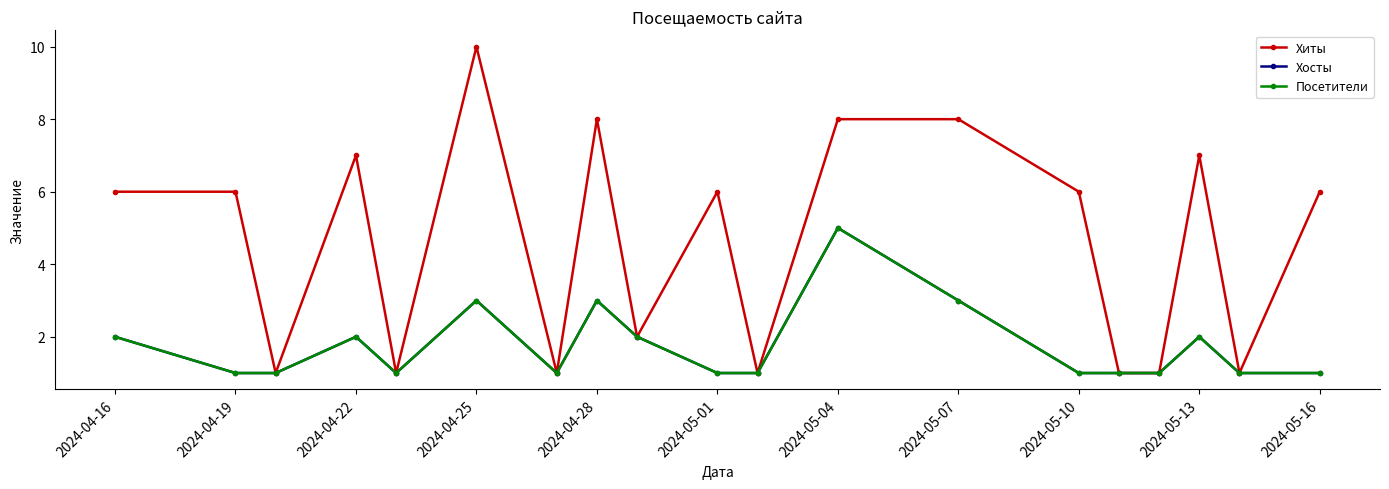

Does the chart have visible grid lines?

No